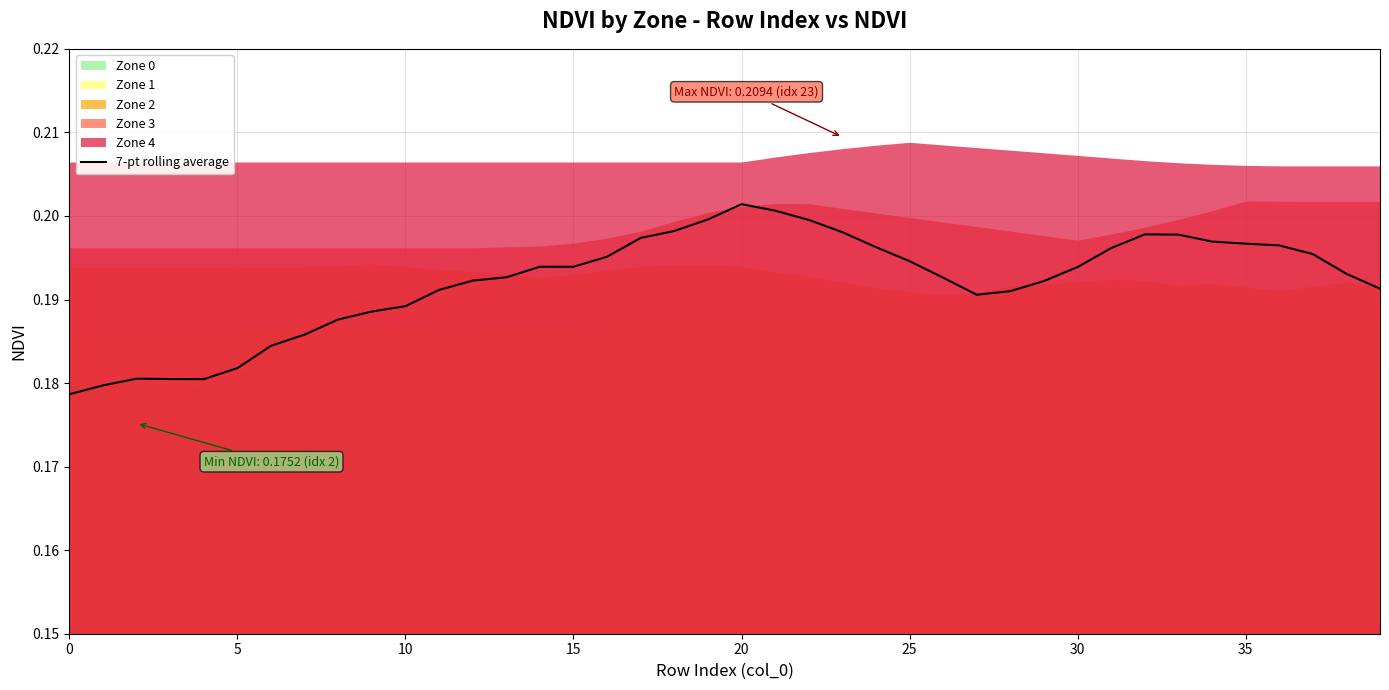

The value at 21 is 0.2. True or false?

True